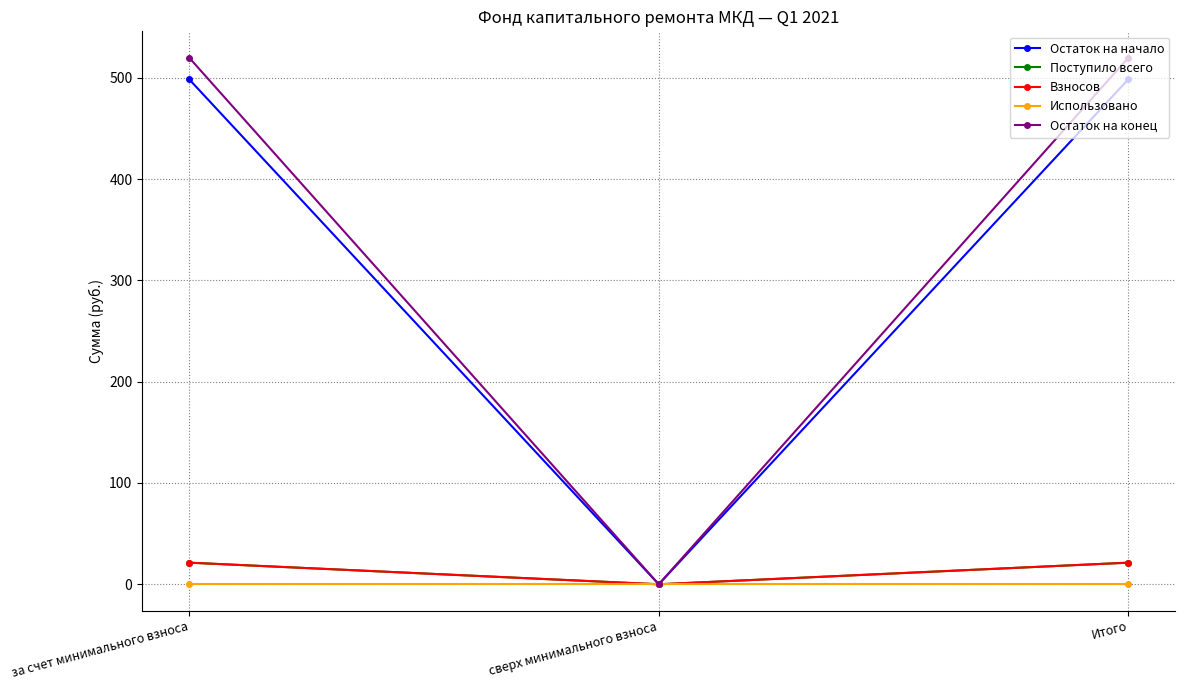

True or false: Остаток на начало has a value of 498.6 at за счет минимального взноса.

True